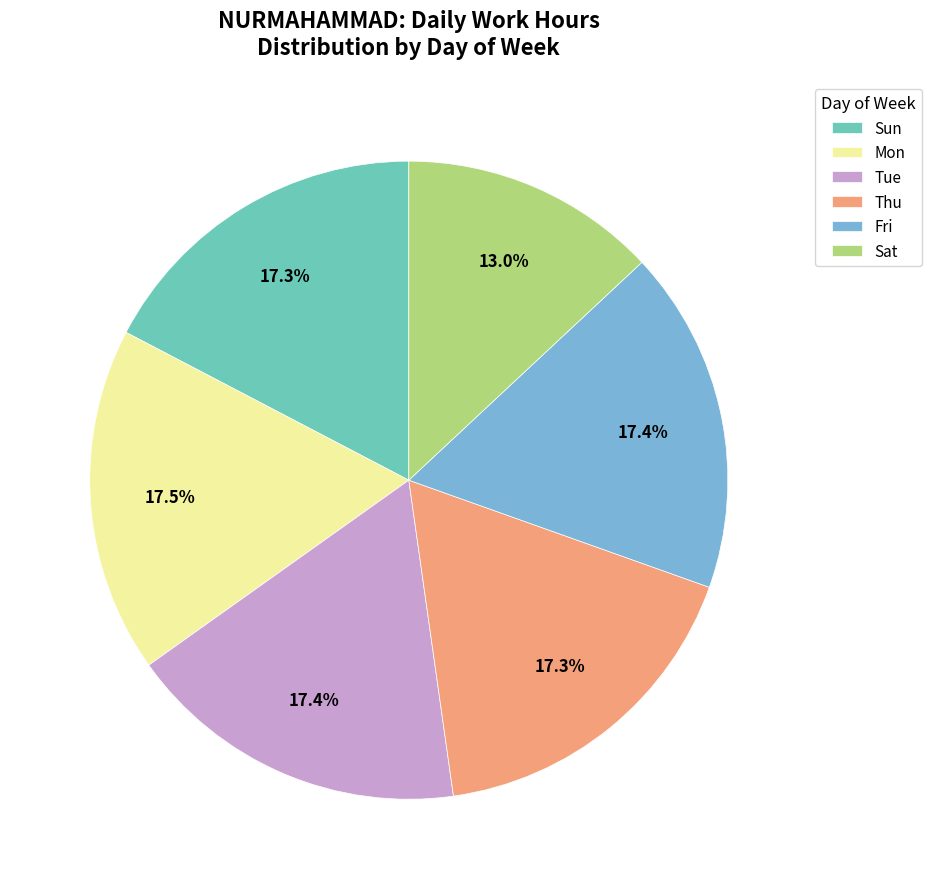

How many segments does this pie chart have?

6